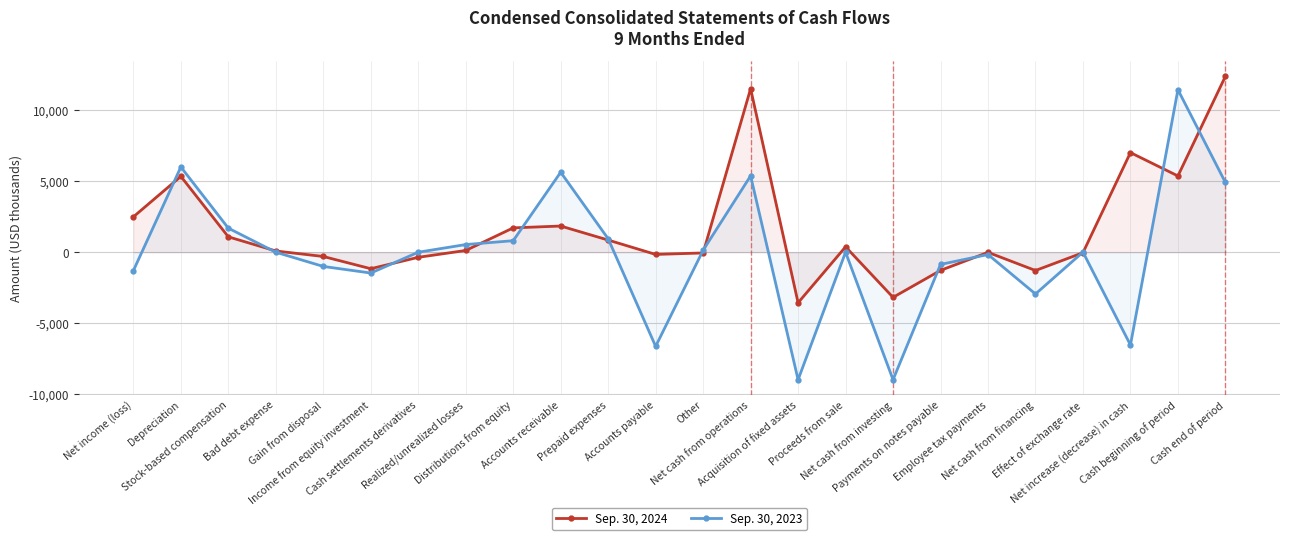

Where does the Sep. 30, 2023 series first go above 0?

Depreciation